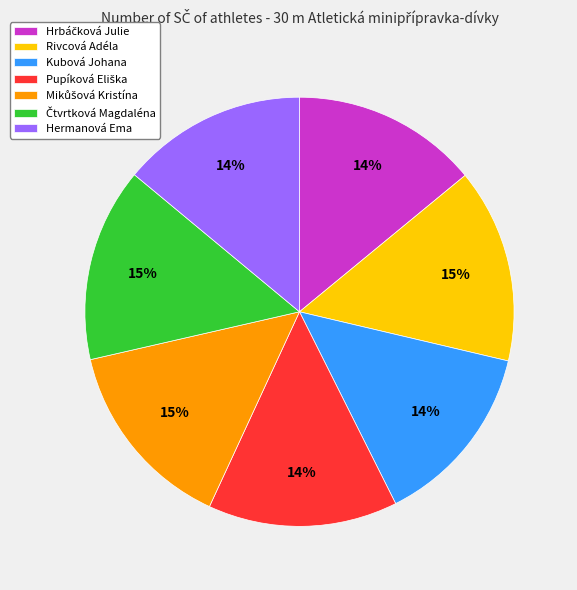

To the nearest percent, what portion does Hermanová Ema represent?

14%